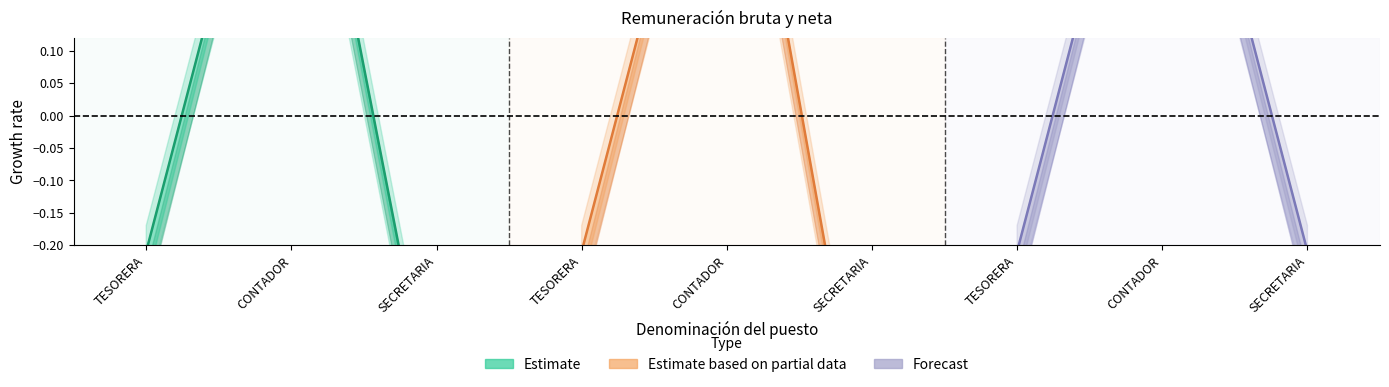

At how many categories does at least one series exceed 0?

1